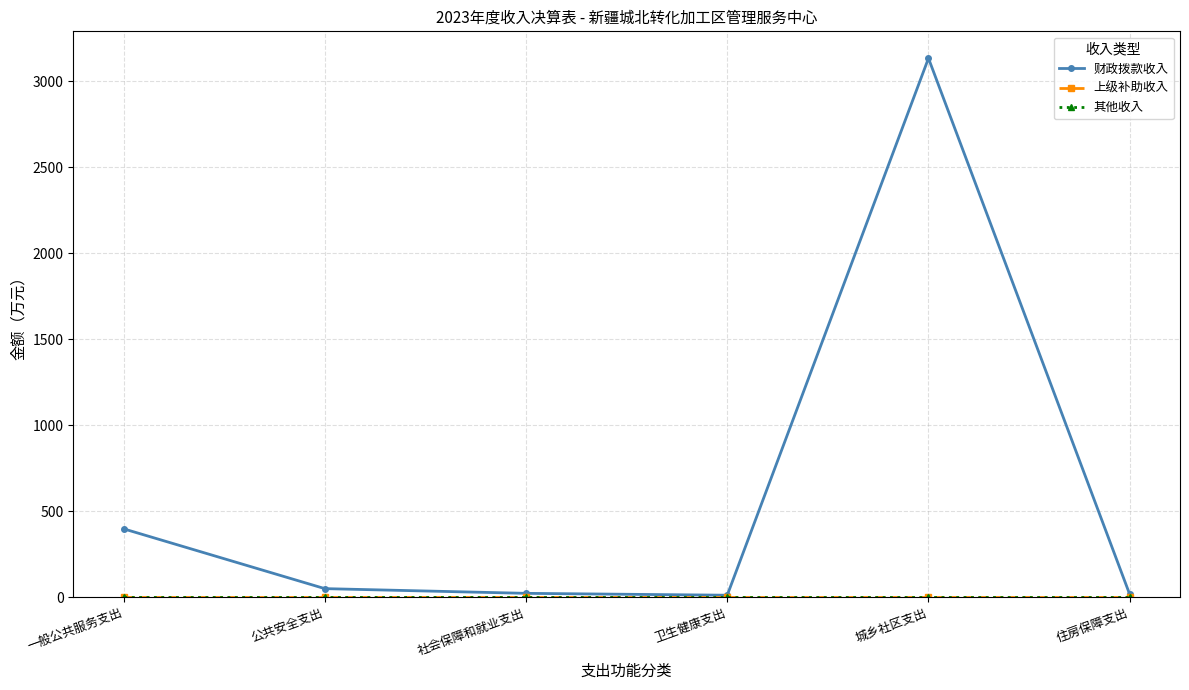

Rank the series by their maximum value, from lowest to highest.

上级补助收入, 其他收入, 财政拨款收入